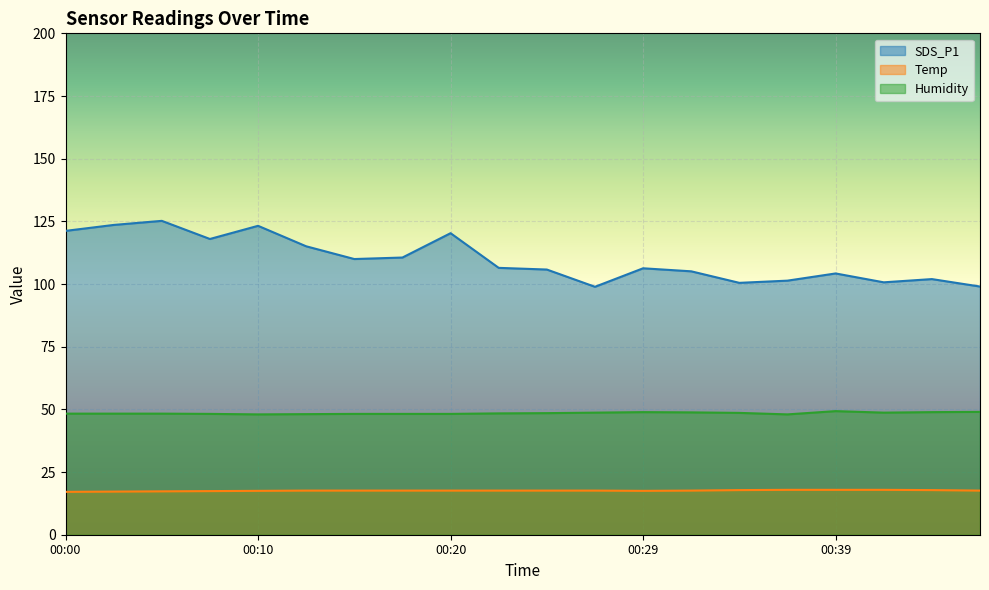

How many lines are shown in the chart?

3